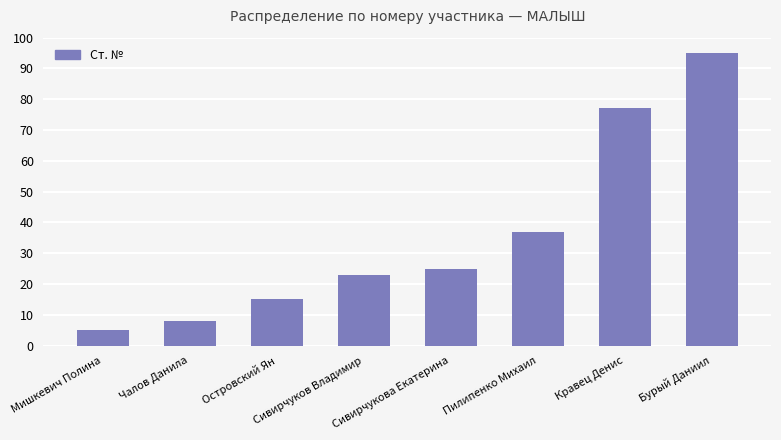

What is the sum of all values?

285